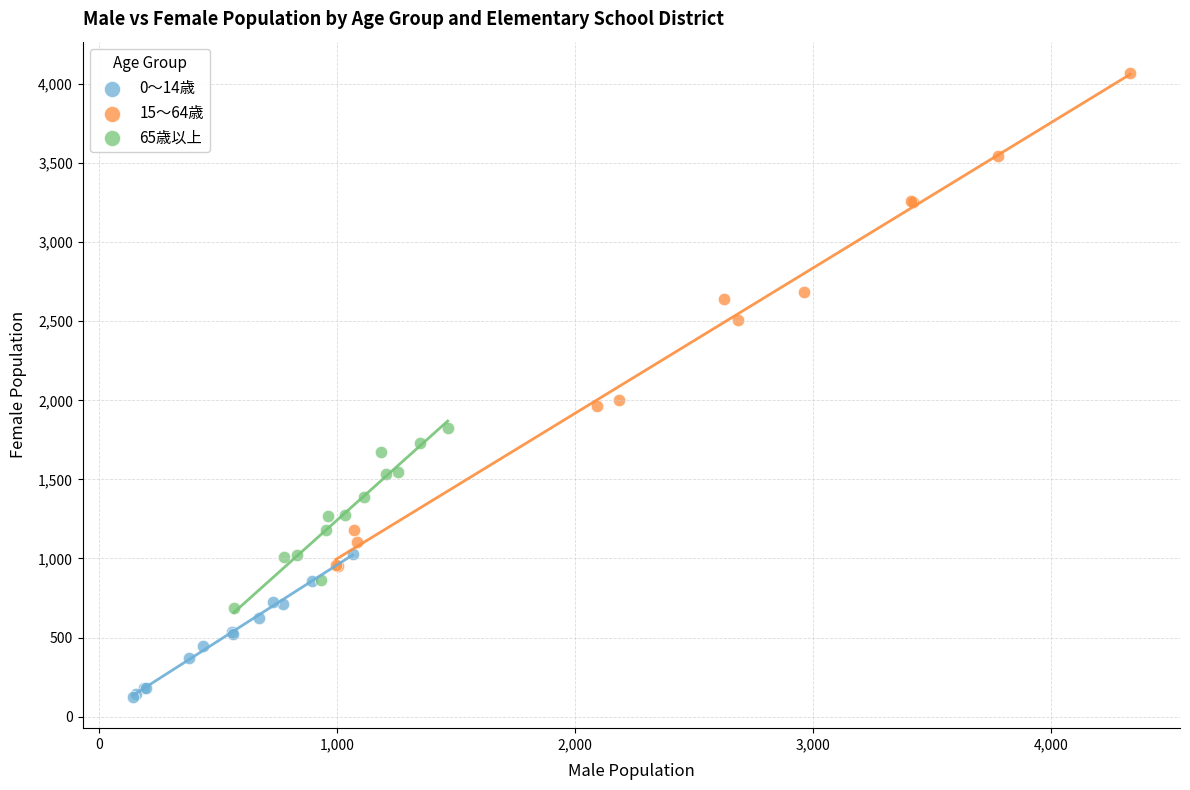

Which series has the largest Y range (max minus min)?

15～64歳